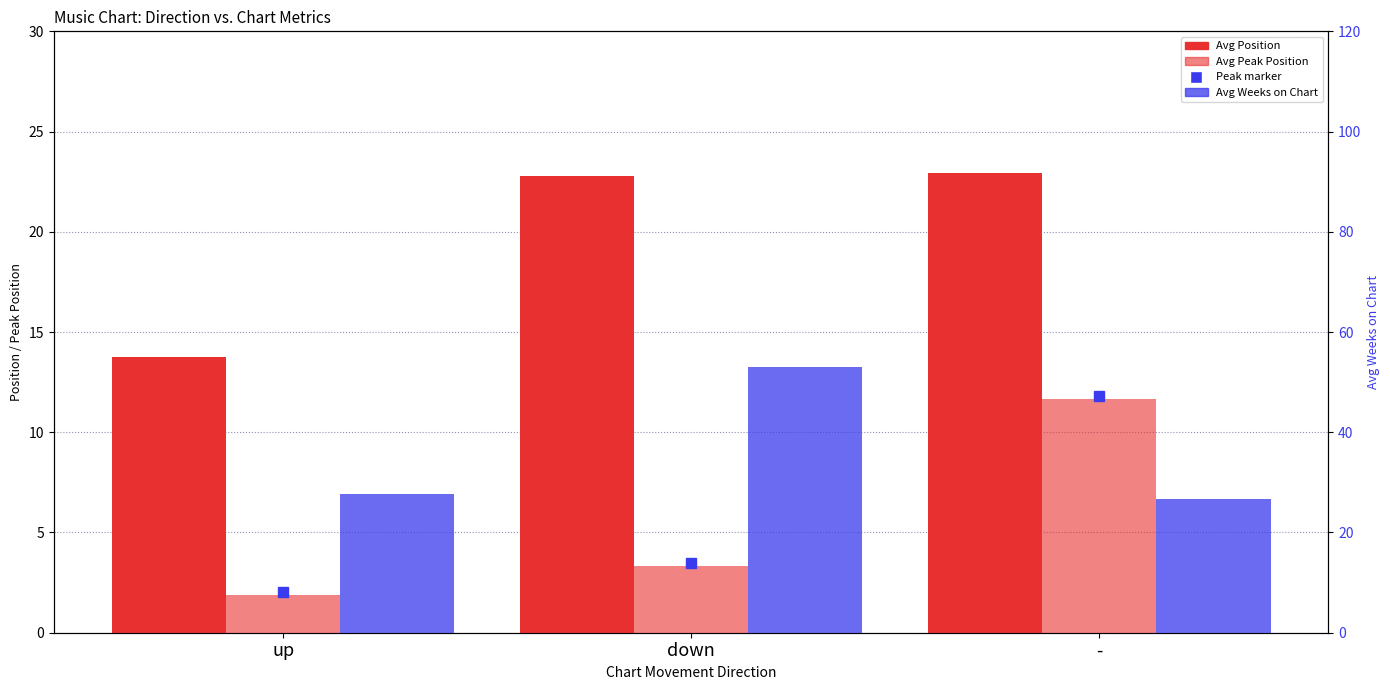

Reading left to right, extract all data points from this chart.

Avg Position: up=13.8	down=22.8	-=22.9
Avg Peak Position: up=1.9	down=3.3	-=11.6
Avg Weeks on Chart: up=27.8	down=53.0	-=26.7